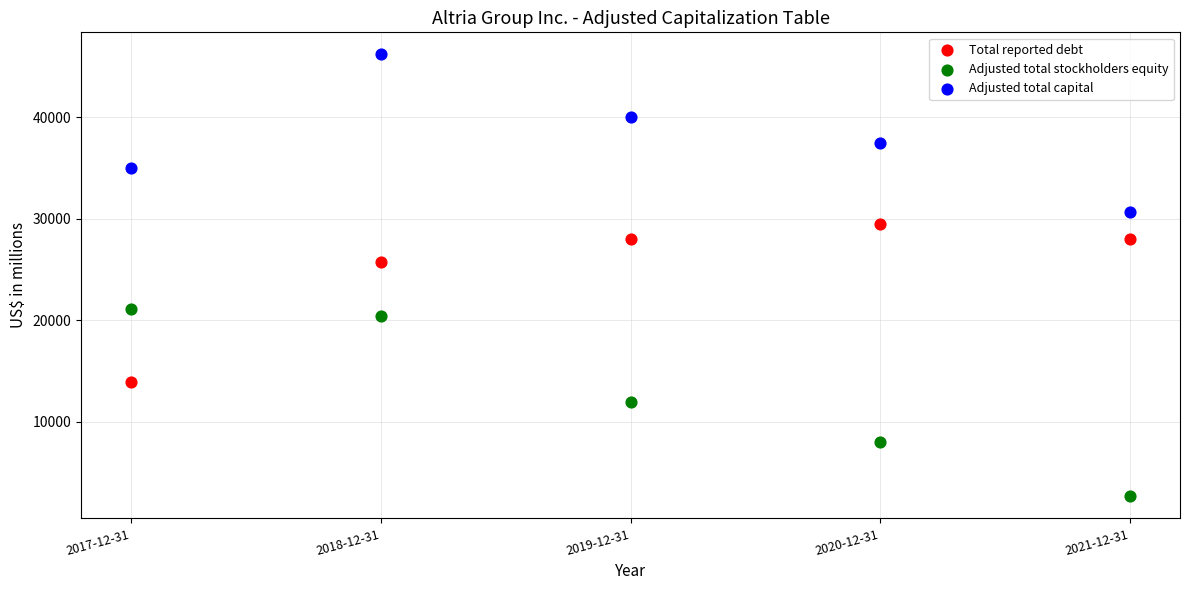

Across all data points, what is the range of X values (max minus min)?

4